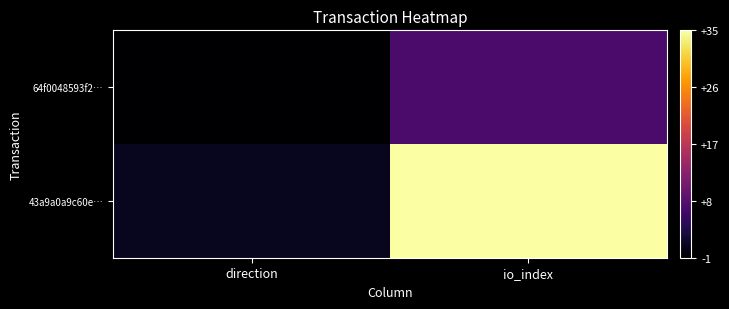

At which category does the chart reach its minimum across all series?

direction